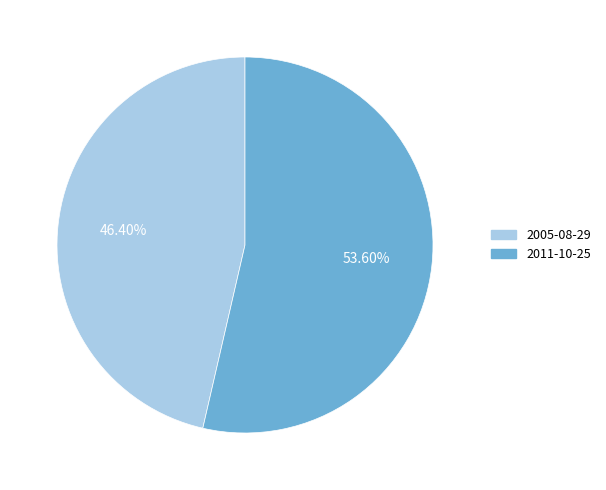

How much of the chart is everything except 2011-10-25?

46.4%